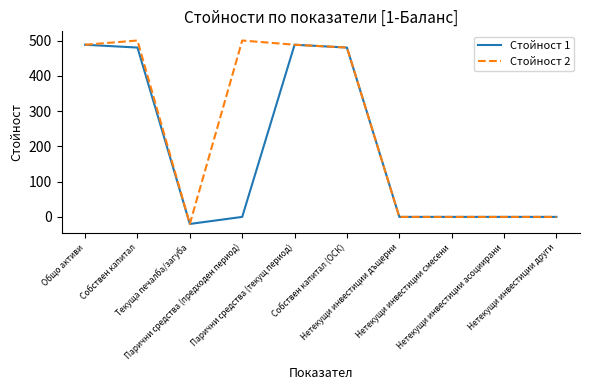

True or false: Стойност 2 has a value of -20 at Текуща печалба/загуба.

True